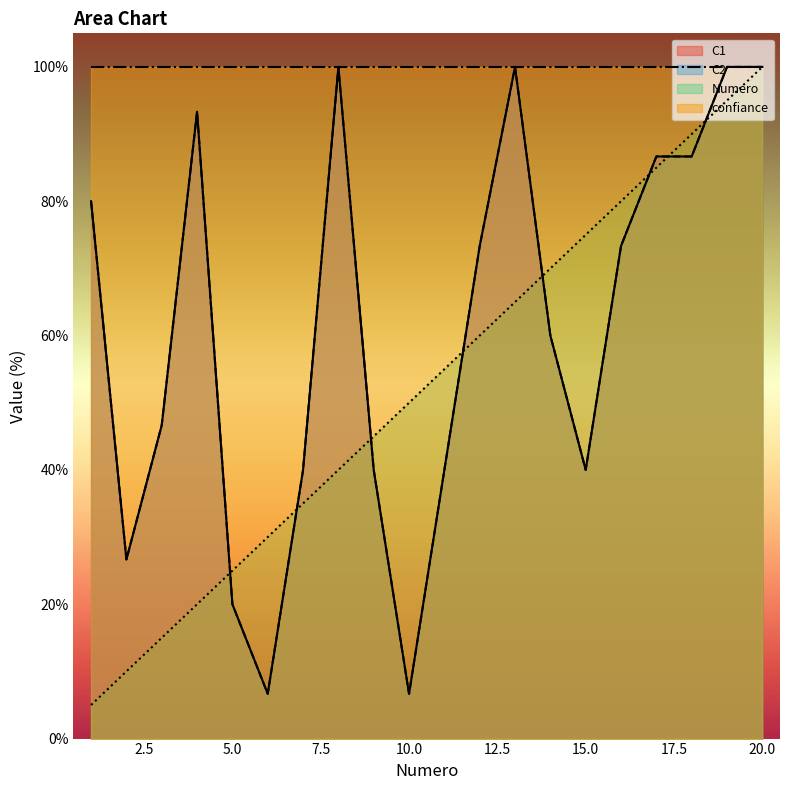

Rank the series by their maximum value, from lowest to highest.

C1, C2, Numero